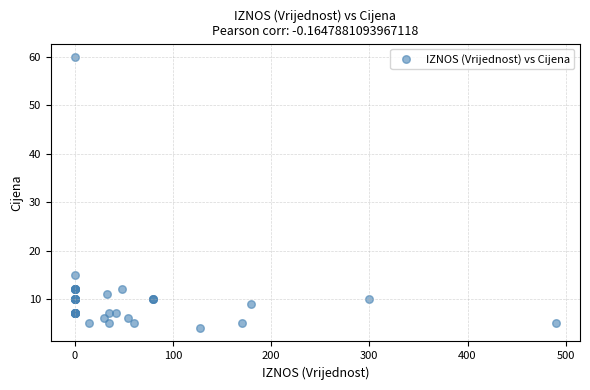

What Y value in the scatter plot is closest to 32?

15